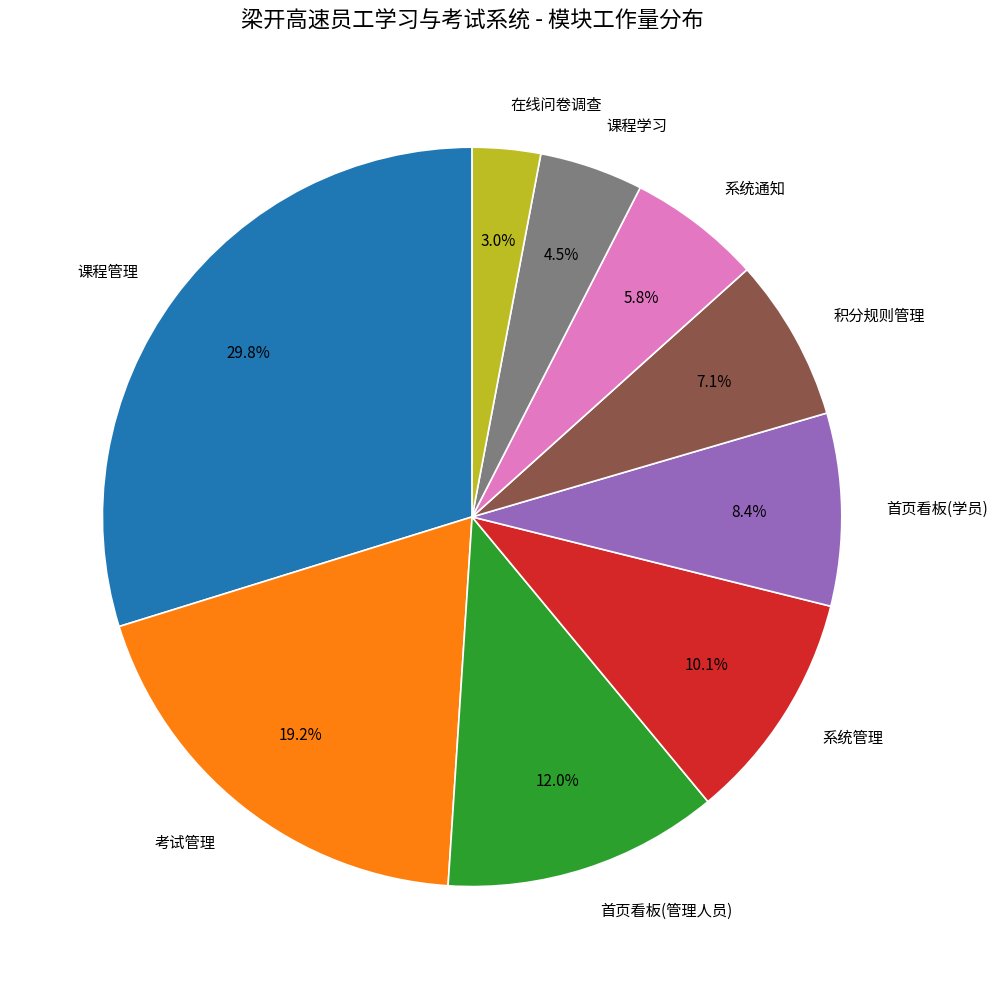

What percentage do 系统通知 and 考试管理 together represent?

25.0%